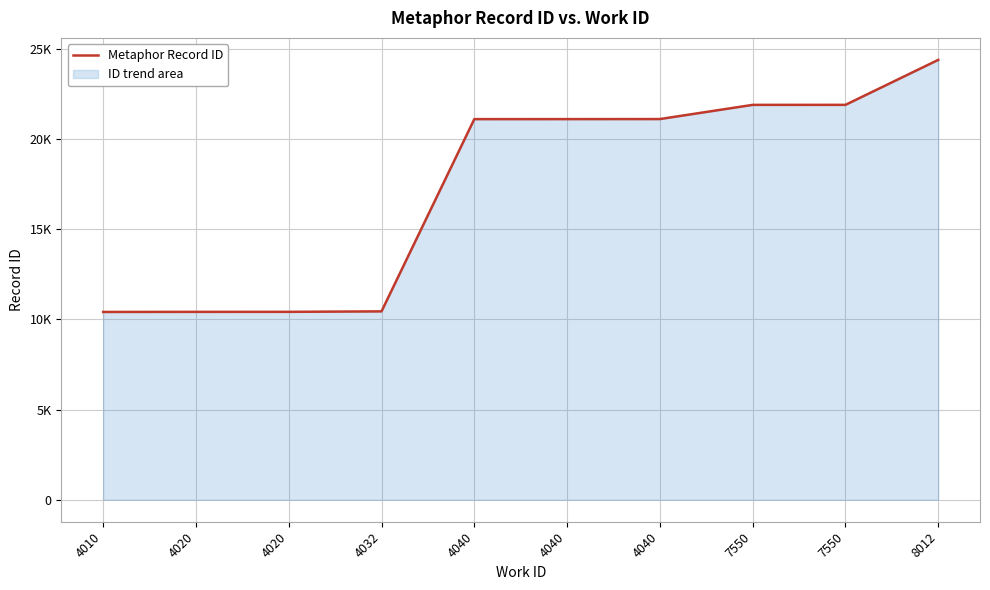

True or false: the data shows 4396 at 7550.

False